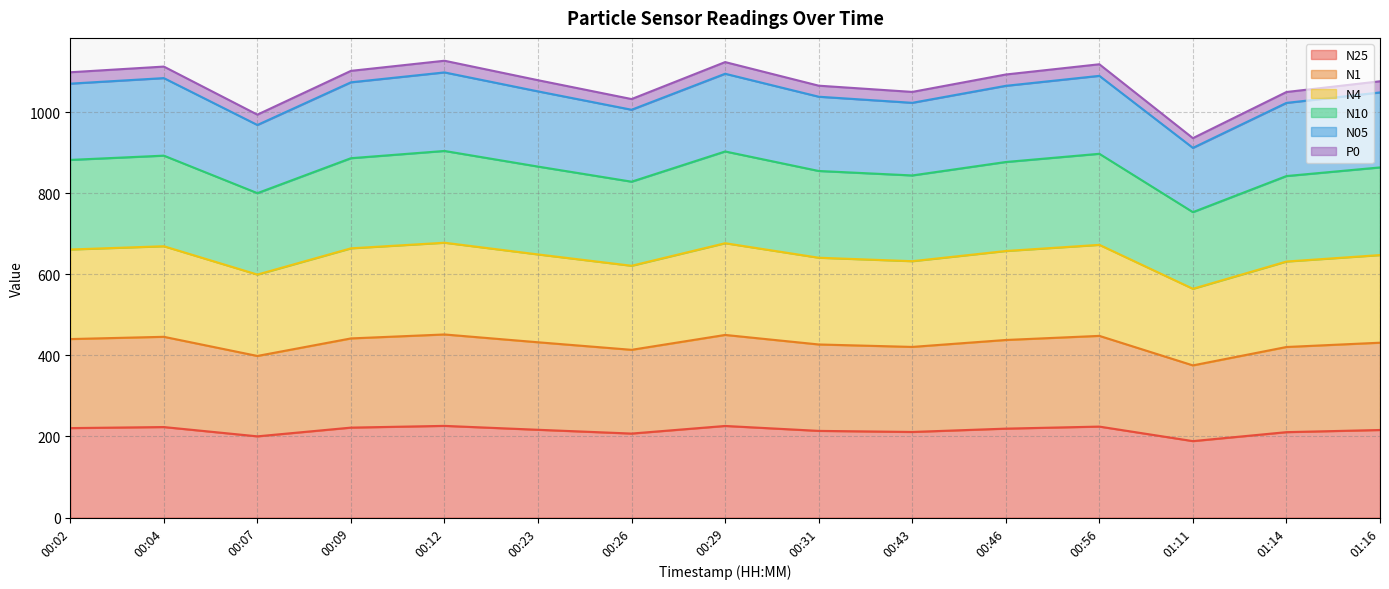

What is the total value across all series at 01:11?

935.6